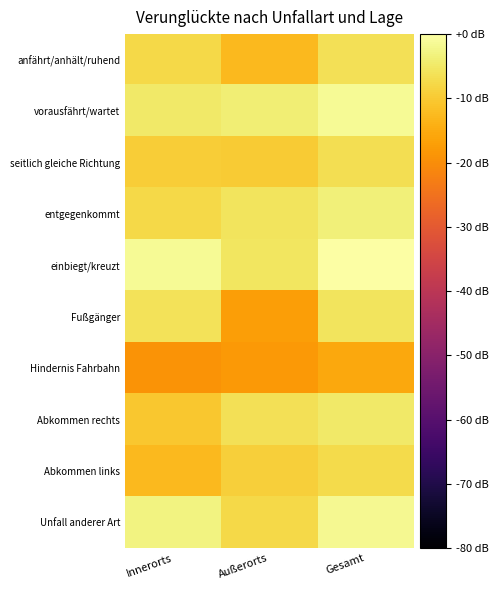

Which category has the highest value across all series?

Gesamt